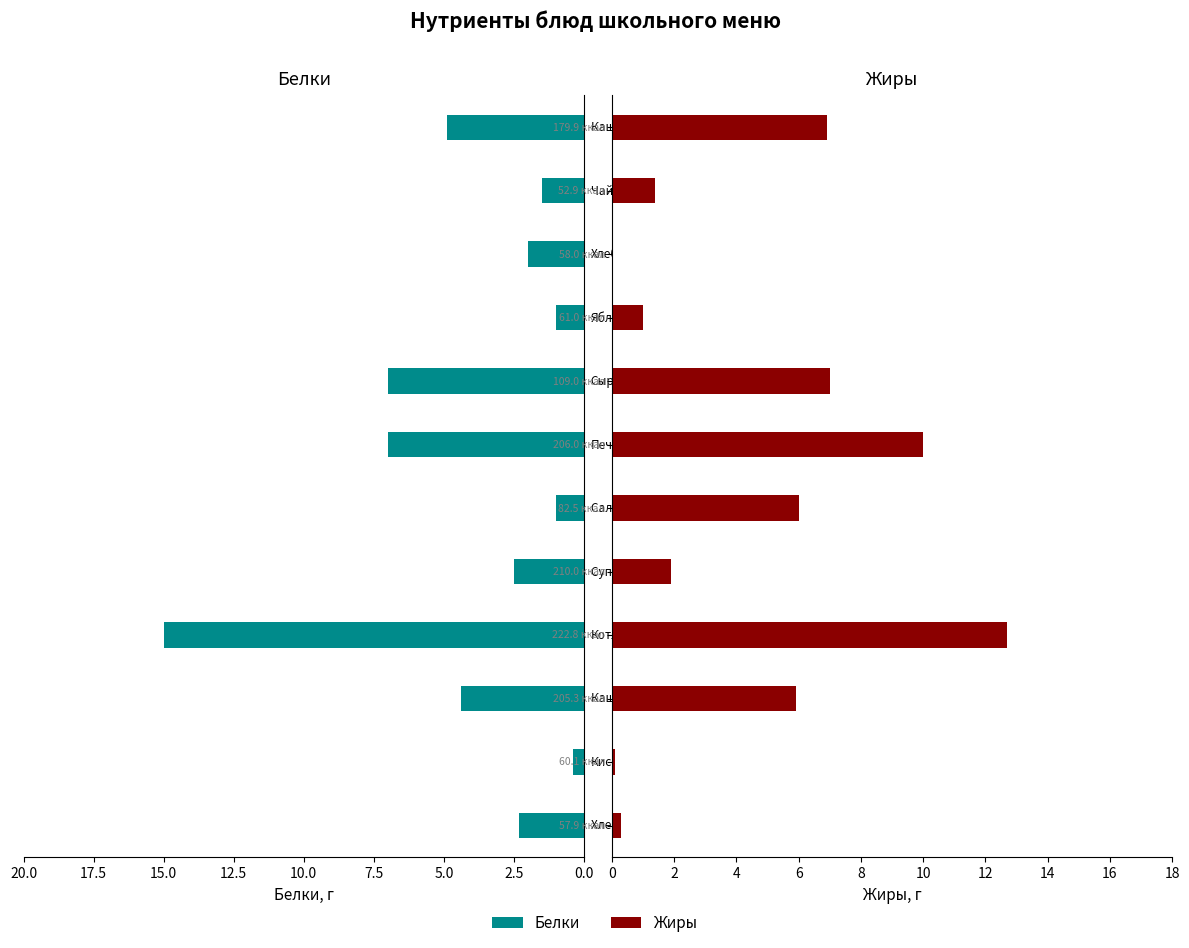

What is the maximum value shown in the chart?

15.0